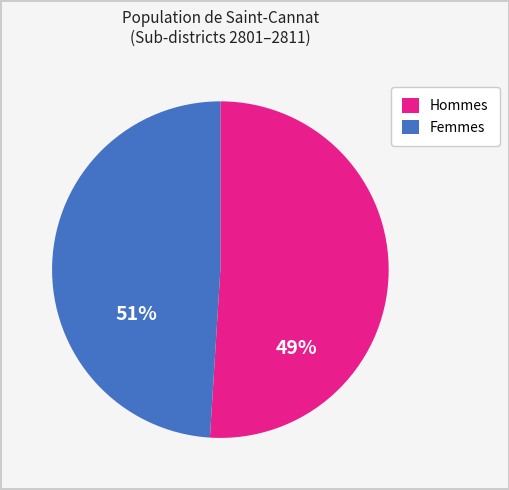

Is there a majority slice in this chart?

Yes